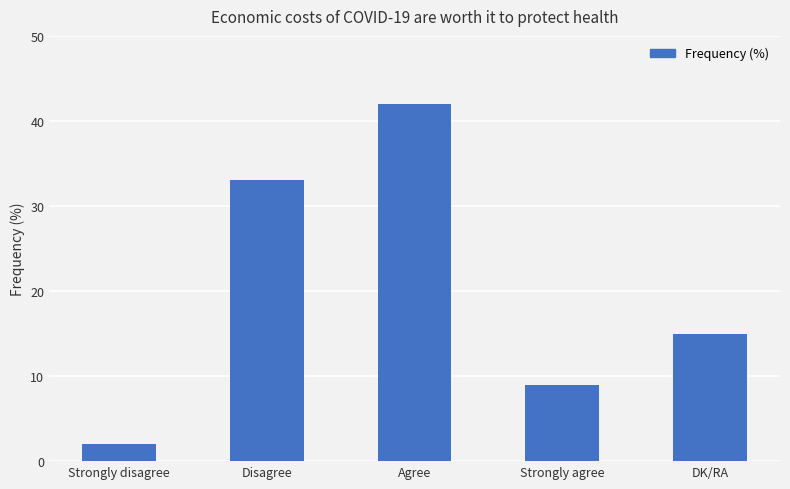

What position from the left is Agree?

3